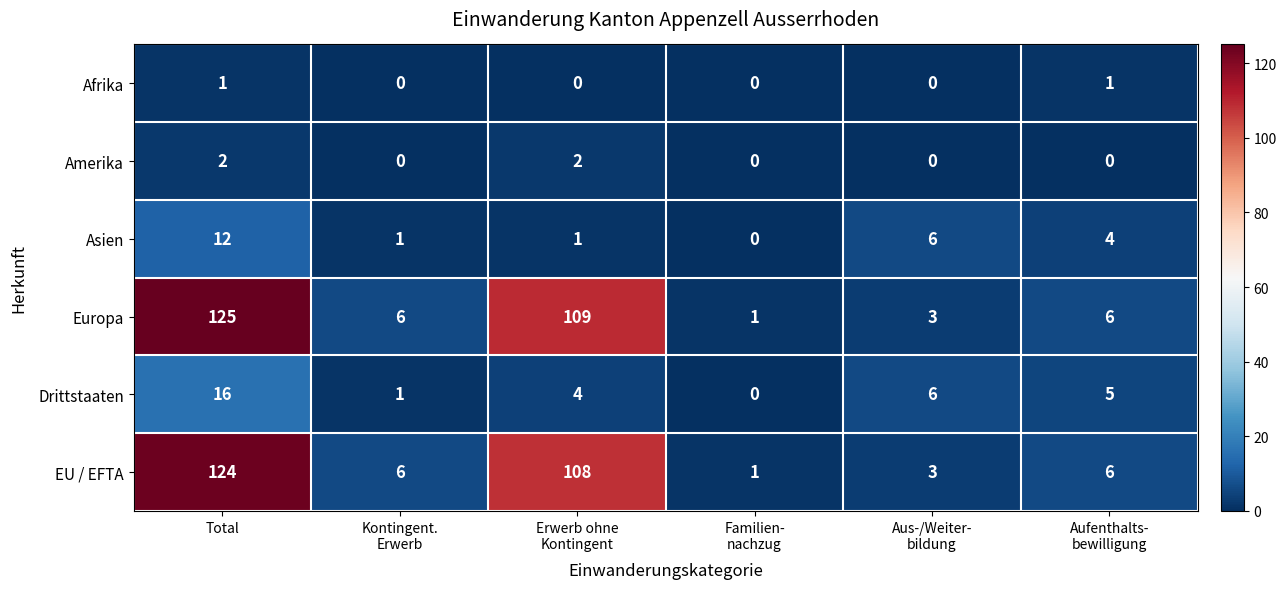

Which category has the highest value in the Asien series?

Total